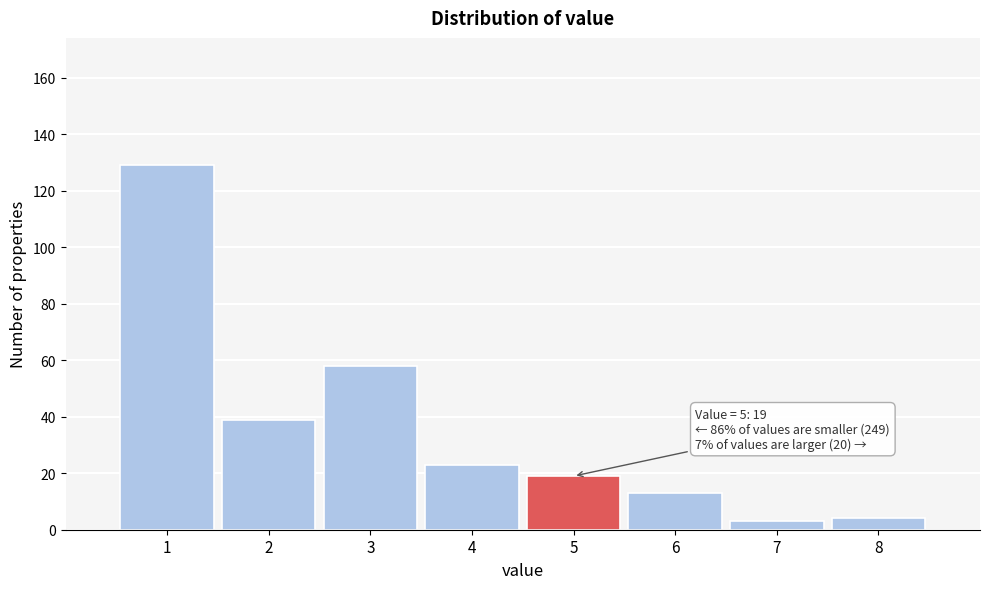

Which range on the x-axis has the tallest bar?

0.5 to 1.5